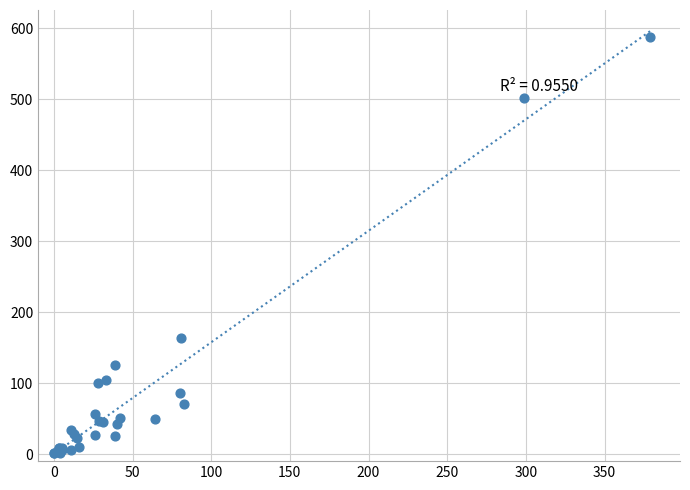

What Y value in the scatter plot is closest to 294?

163